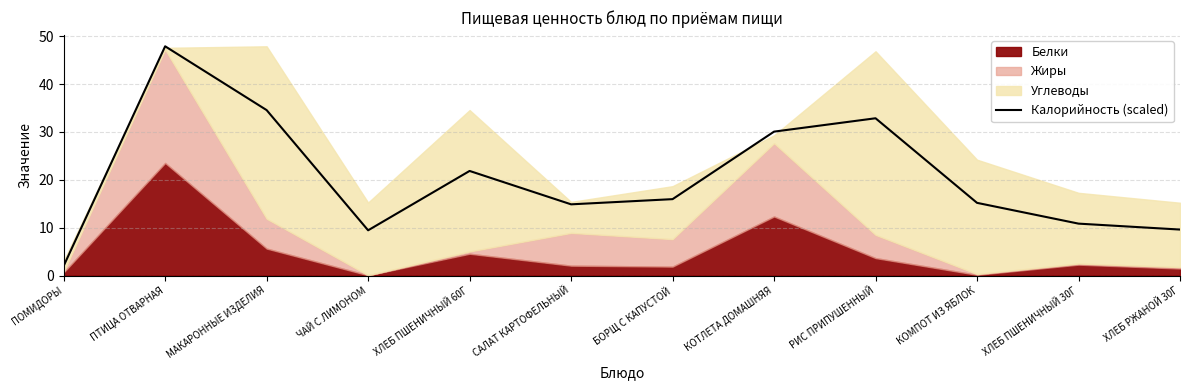

How many lines are shown in the chart?

1